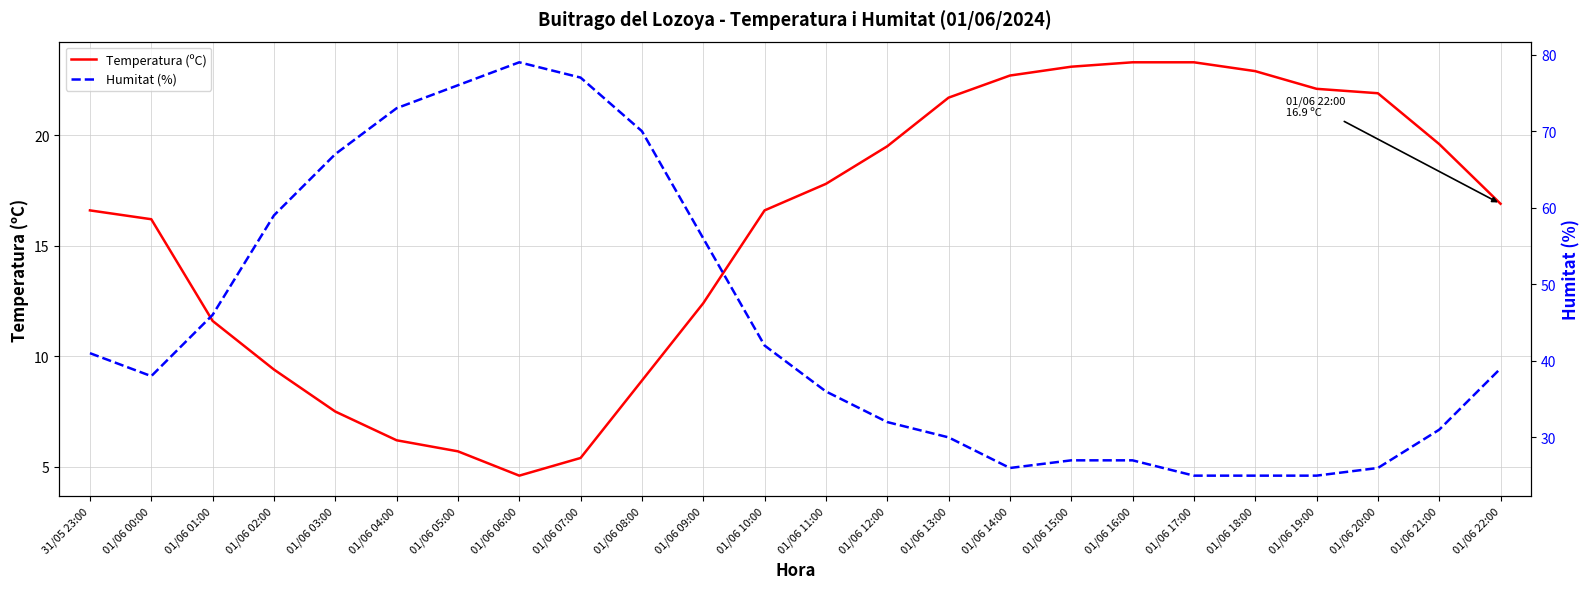

List the series in order of their overall mean, highest first.

Humitat (%), Temperatura (ºC)